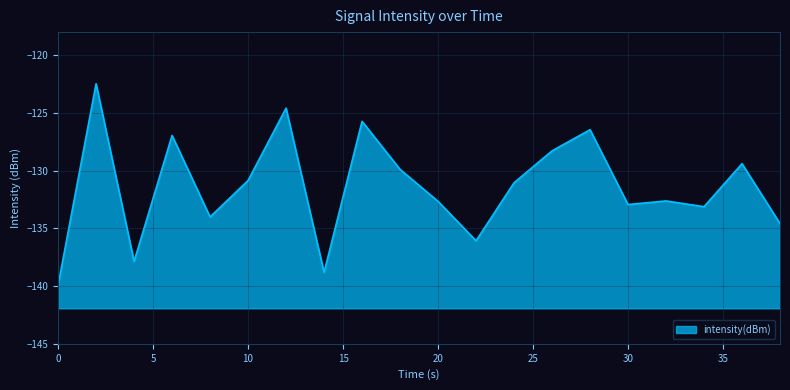

Reading right to left, list all the values displayed in this chart.

-134.6	-129.4	-133.1	-132.6	-132.9	-126.5	-128.3	-131.1	-136.1	-132.7	-129.9	-125.7	-138.8	-124.6	-130.9	-134.0	-127.0	-137.9	-122.5	-139.9